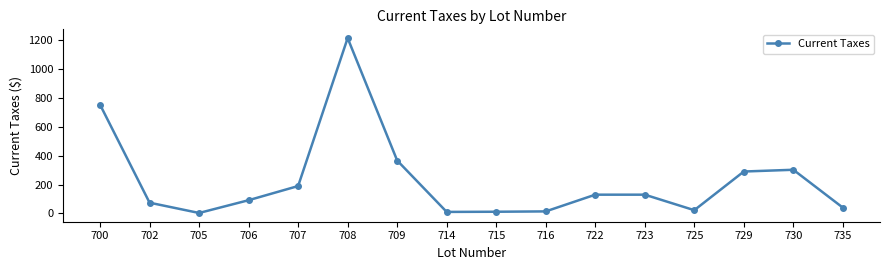

At which label does the data first exceed 130?

700